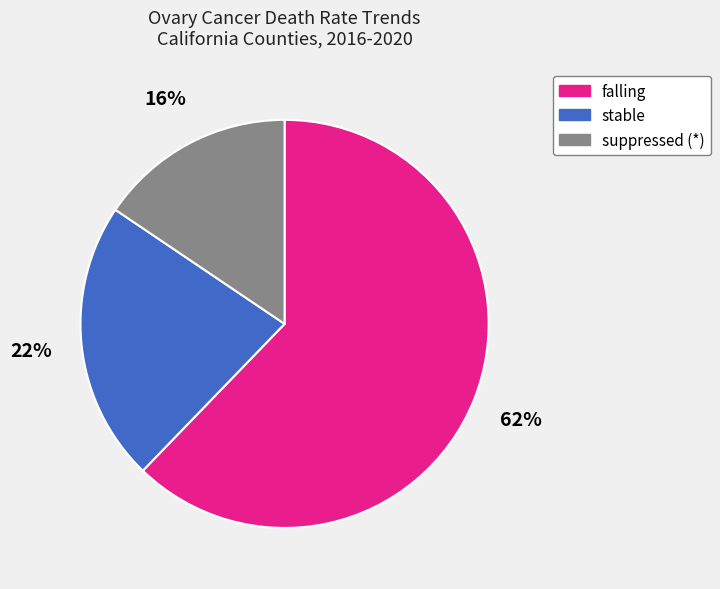

Does stable account for over 50% of the chart?

No